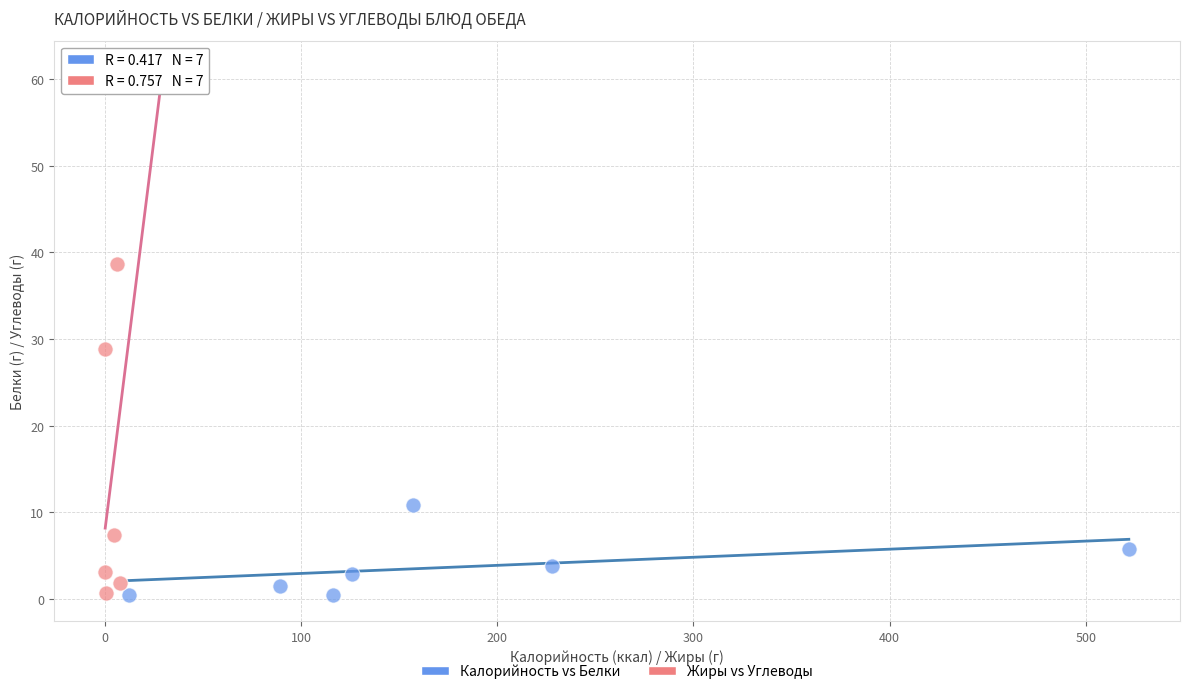

Which series has the widest spread of Y values?

Жиры vs Углеводы